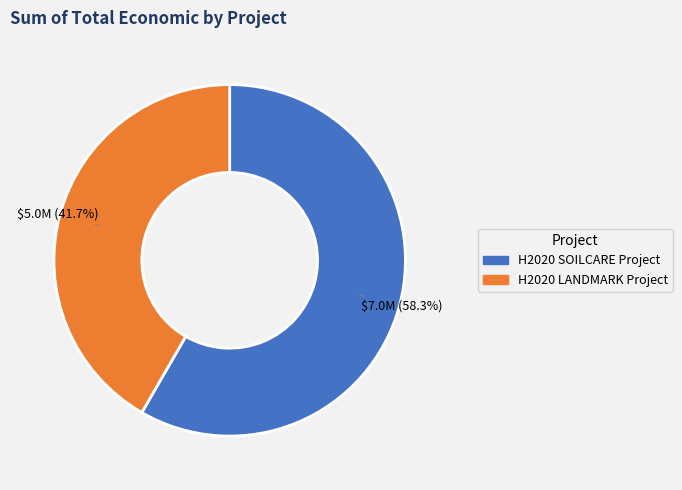

Approximately how many times larger is the value at H2020 LANDMARK Project compared to H2020 SOILCARE Project?

0.7